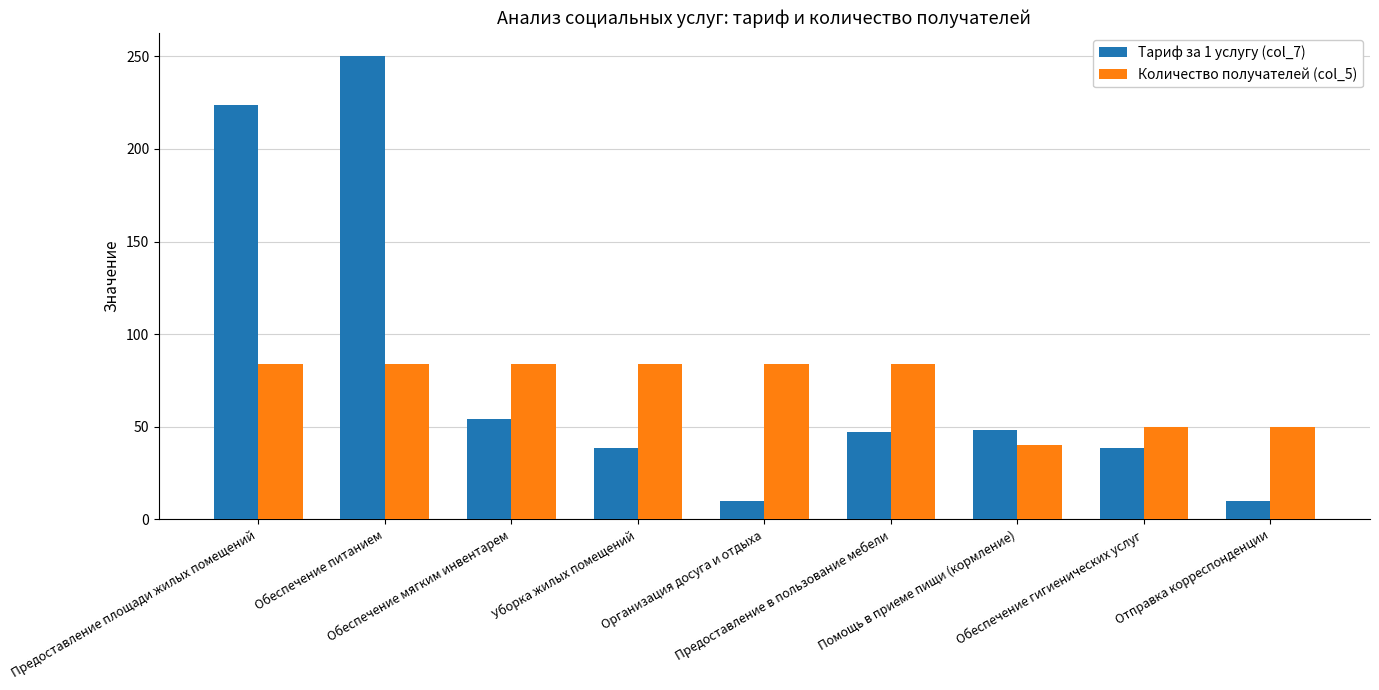

How many data points in Тариф за 1 услугу (col_7) are above 47?

5